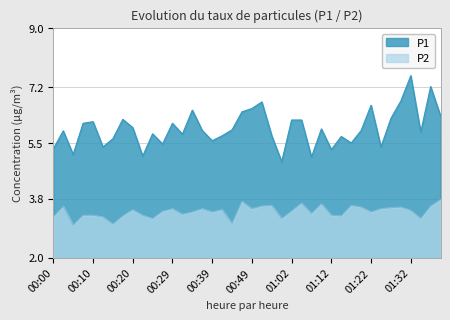

Reading left to right, extract all data points from this chart.

P1: 00:00=5.3	00:02=5.9	00:05=5.2	00:07=6.1	00:10=6.2	00:12=5.4	00:15=5.6	00:17=6.2	00:20=6.0	00:22=5.1	00:25=5.8	00:27=5.5	00:29=6.1	00:32=5.8	00:34=6.5	00:37=5.9	00:39=5.6	00:42=5.7	00:44=5.9	00:47=6.5	00:49=6.5	00:54=6.8	00:57=5.7	00:59=4.9	01:02=6.2	01:04=6.2	01:07=5.1	01:10=5.9	01:12=5.3	01:15=5.7	01:17=5.5	01:20=5.9	01:22=6.7	01:25=5.4	01:27=6.2	01:30=6.8	01:32=7.5	01:34=5.8	01:37=7.2	01:42=6.3
P2: 00:00=3.2	00:02=3.6	00:05=3.0	00:07=3.3	00:10=3.3	00:12=3.2	00:15=3.0	00:17=3.3	00:20=3.5	00:22=3.3	00:25=3.2	00:27=3.4	00:29=3.5	00:32=3.3	00:34=3.4	00:37=3.5	00:39=3.4	00:42=3.5	00:44=3.0	00:47=3.7	00:49=3.5	00:54=3.6	00:57=3.6	00:59=3.2	01:02=3.4	01:04=3.7	01:07=3.4	01:10=3.6	01:12=3.3	01:15=3.3	01:17=3.6	01:20=3.5	01:22=3.4	01:25=3.5	01:27=3.5	01:30=3.5	01:32=3.5	01:34=3.2	01:37=3.6	01:42=3.8